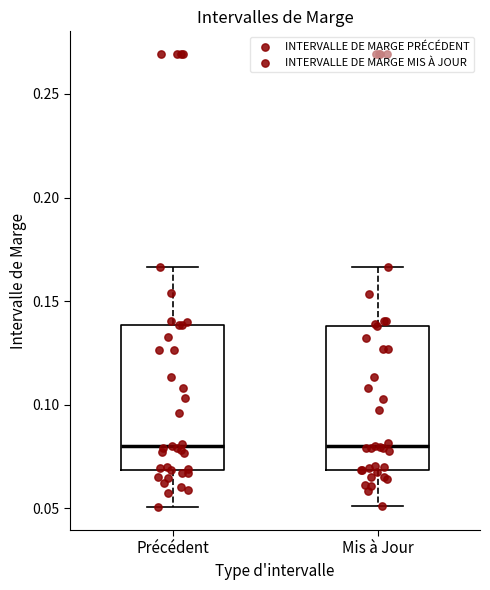

Reading left to right, read every box against the y-axis: the position of its median line, the range the box covers, and the ends of its whiskers. The values are not printed on the chart, so give them approximately, as read against the axis.

Précédent: median 0.080, box 0.070 to 0.140, whiskers 0.050 to 0.165
Mis à Jour: median 0.080, box 0.070 to 0.140, whiskers 0.050 to 0.165